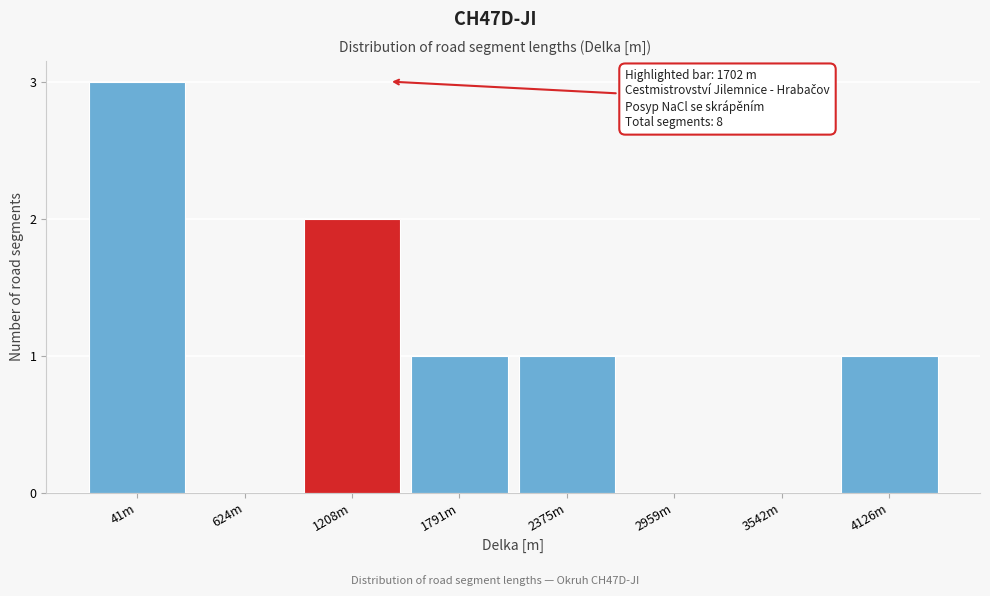

Reading right to left, list all the values displayed in this chart.

4126m=1	3542m=0	2959m=0	2375m=1	1791m=1	1208m=2	624m=0	41m=3